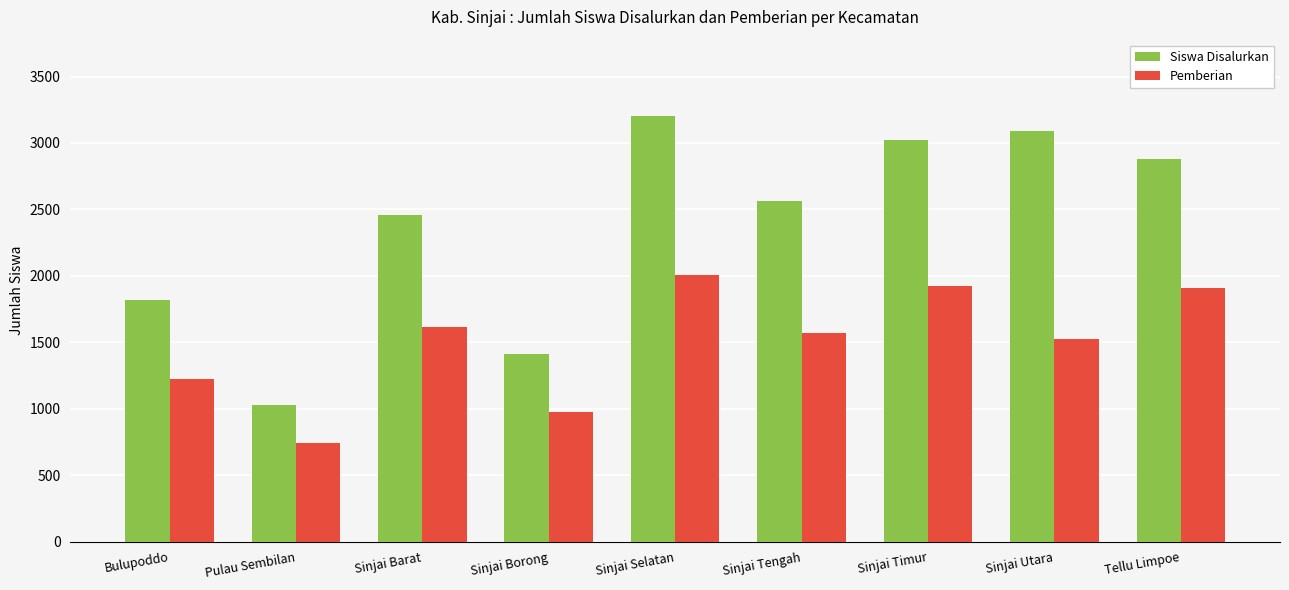

Count the number of data series in this chart.

2